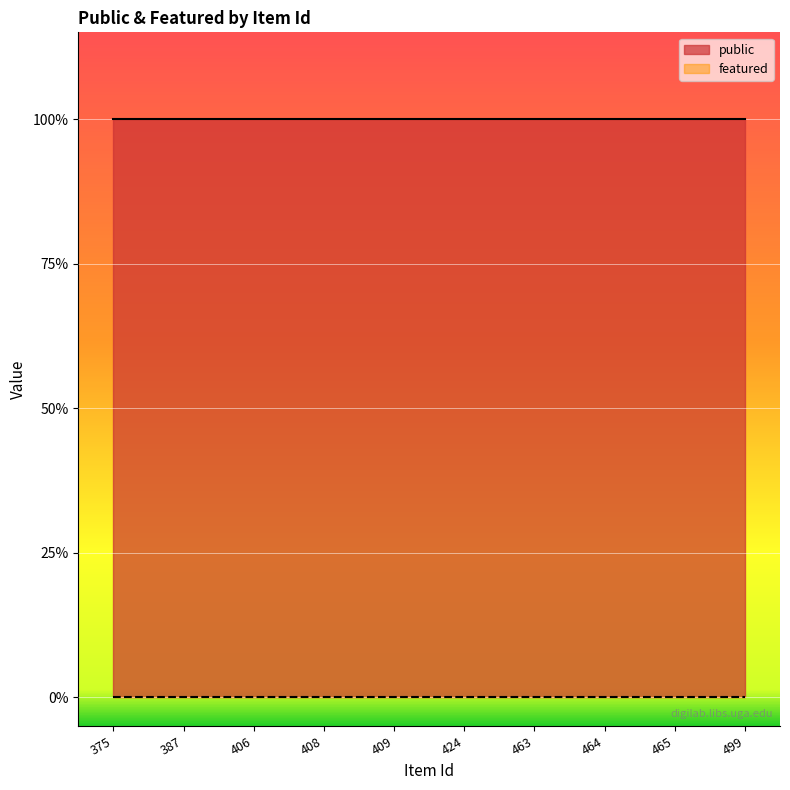

What is the sum of the public values at 499 and 406?

2